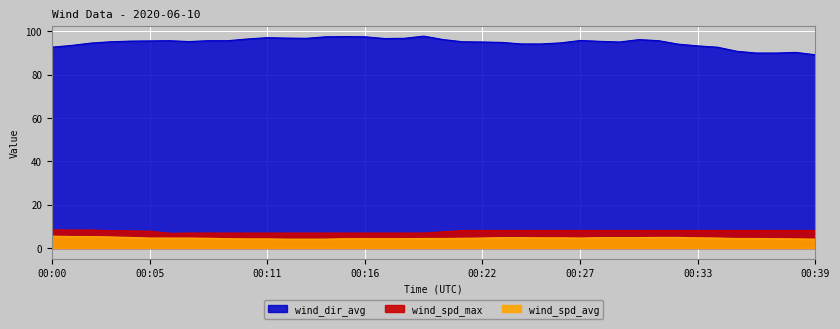

Between 00:10 and 00:28, which series saw the biggest shift?

wind_spd_max